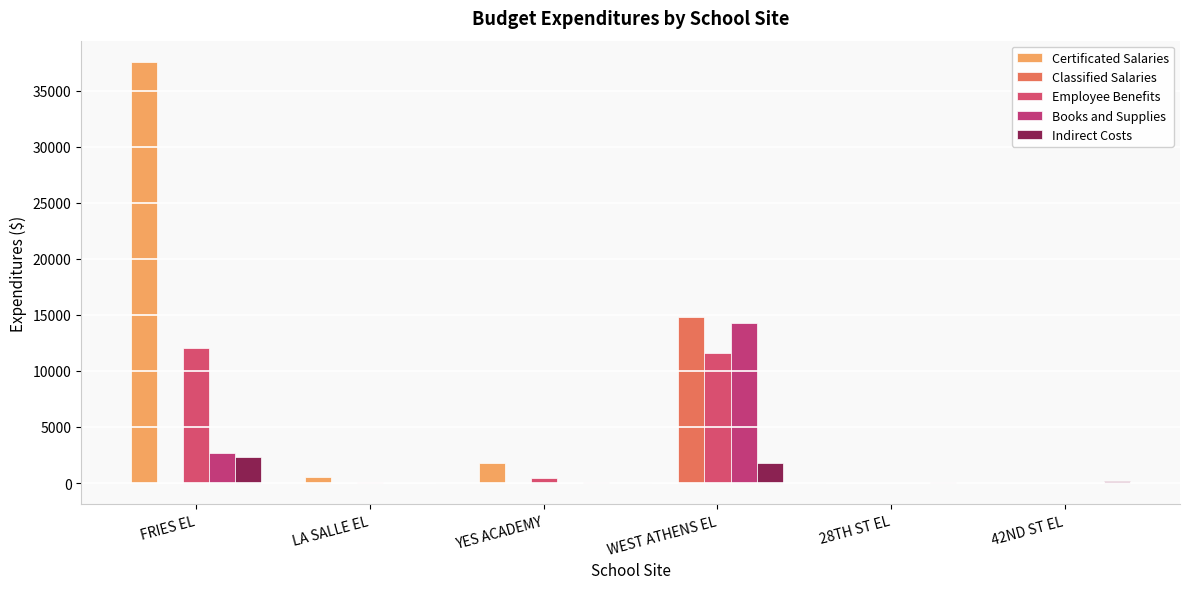

What is the value of the Certificated Salaries bar at the 2nd from the left?

577.7